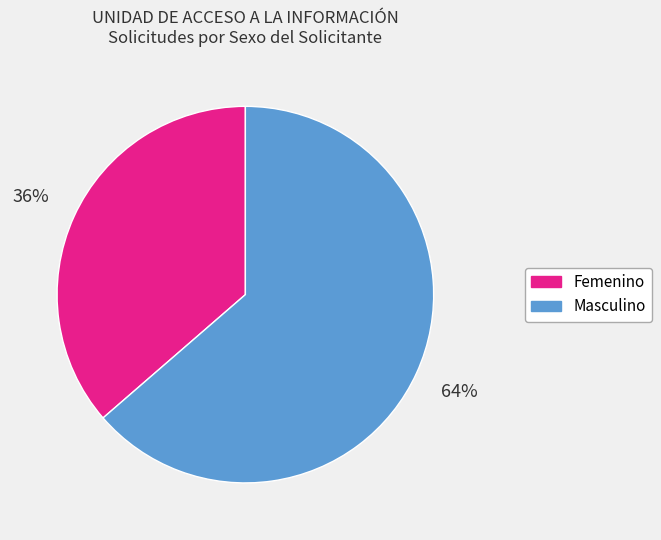

Is there any slice that represents more than half of the pie?

Yes